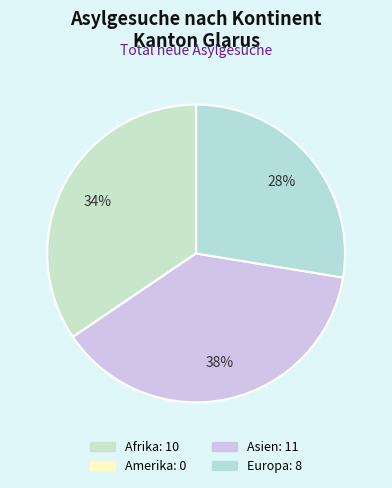

To the nearest percent, what percentage of the pie is Europa?

28%